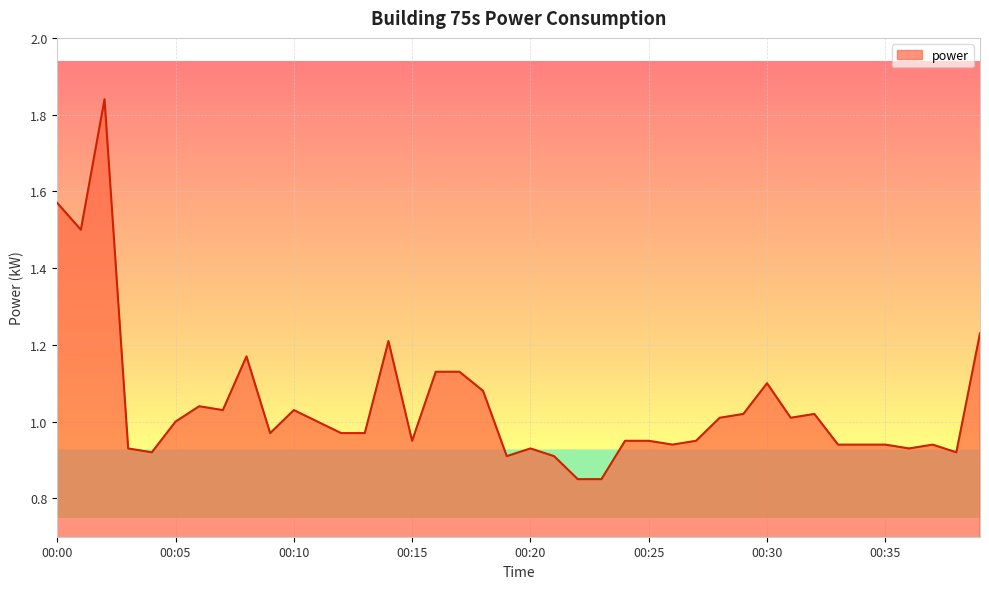

Does the chart have visible grid lines?

Yes